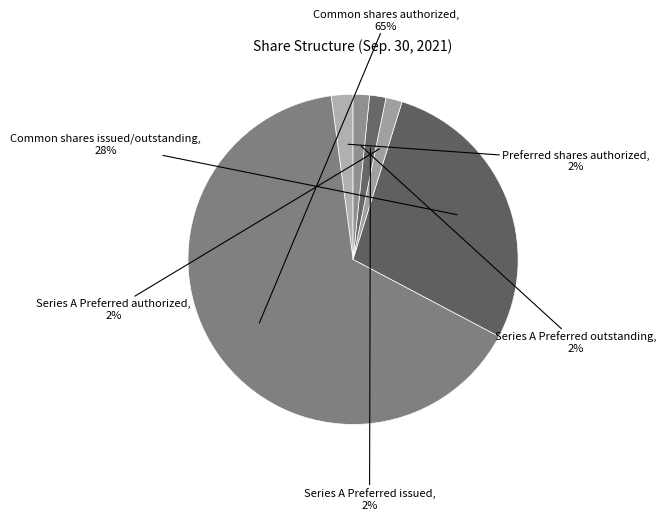

How many segments does this pie chart have?

6